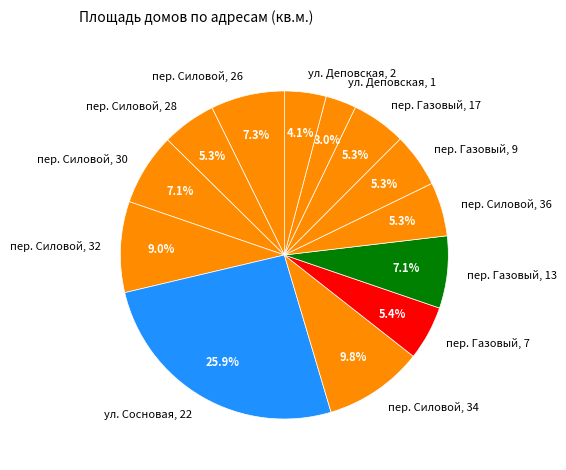

Is it true that пер. Силовой, 30 is 7% of the pie?

True